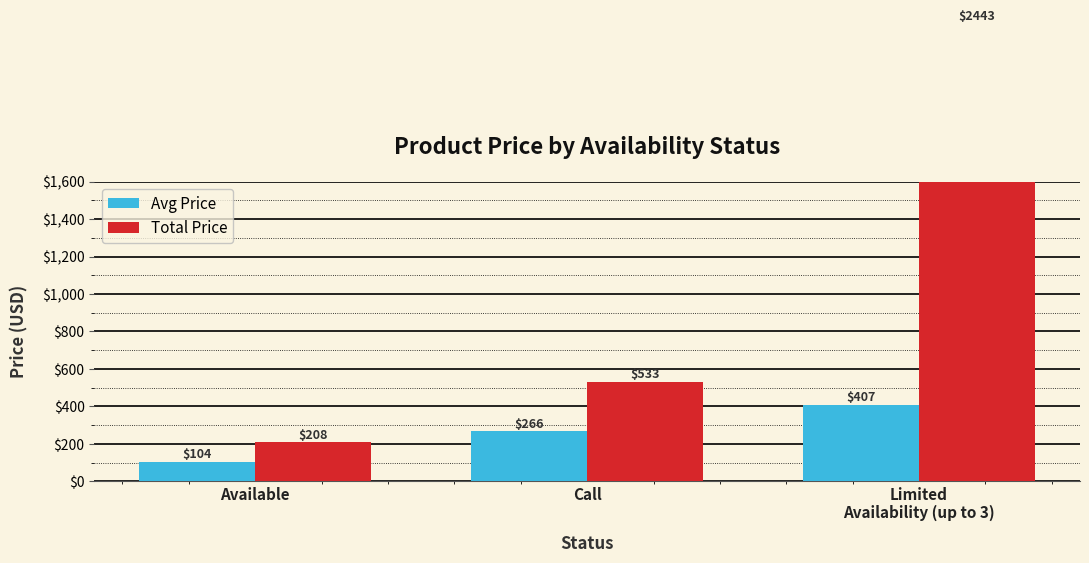

List the series in order of their overall mean, lowest first.

Avg Price, Total Price